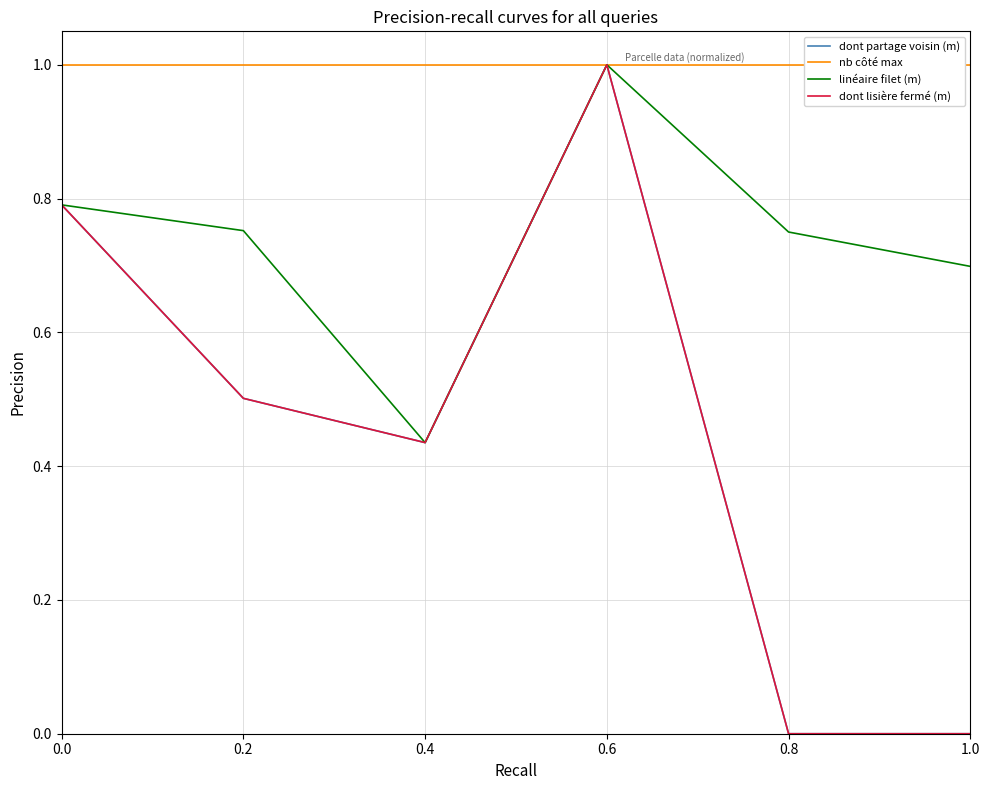

In linéaire filet (m), how many points are lower than both neighbors (excluding endpoints)?

1